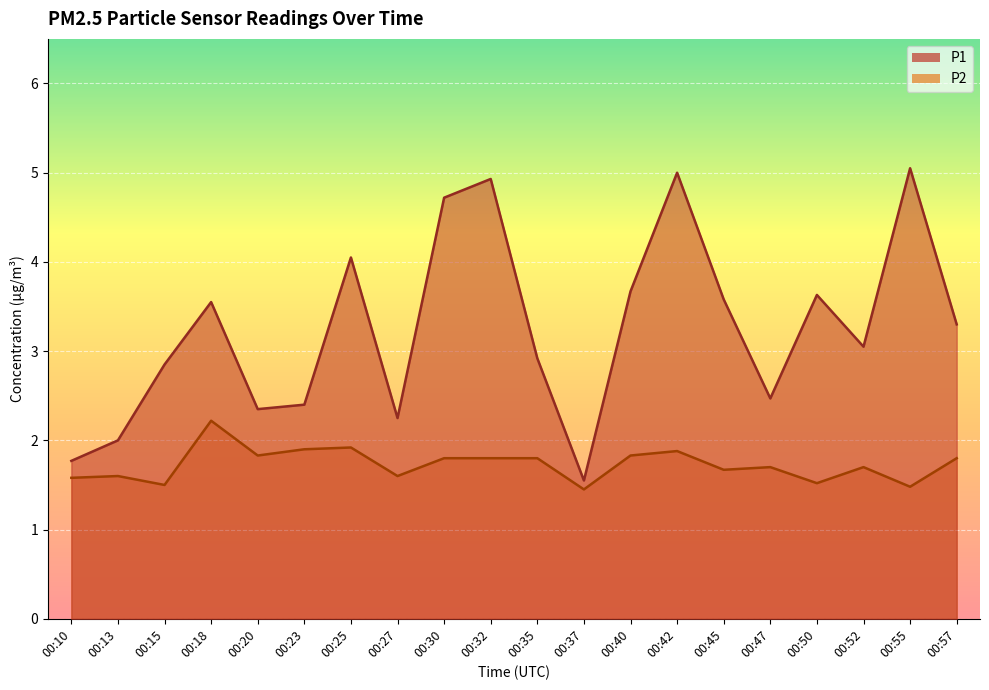

The value of P2 at 00:25 is 1.9. True or false?

True